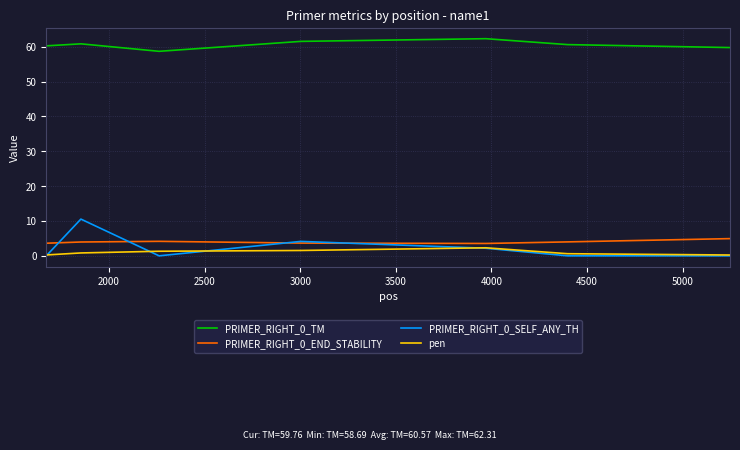

Which series has the widest spread of values?

PRIMER_RIGHT_0_SELF_ANY_TH